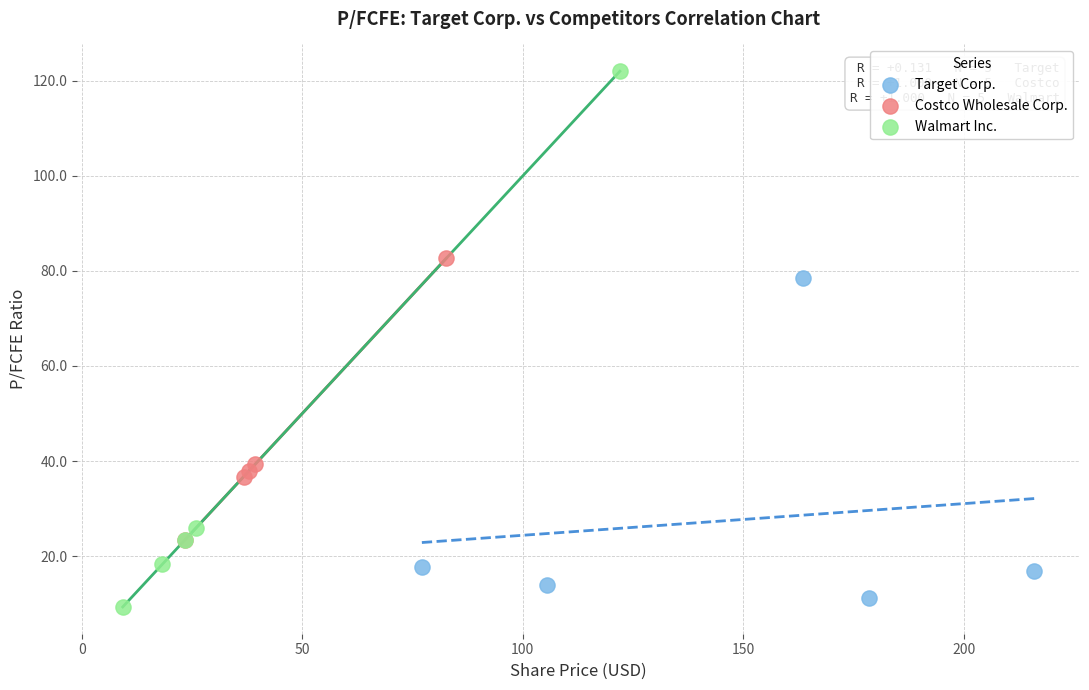

Which series has the largest Y range (max minus min)?

Walmart Inc.